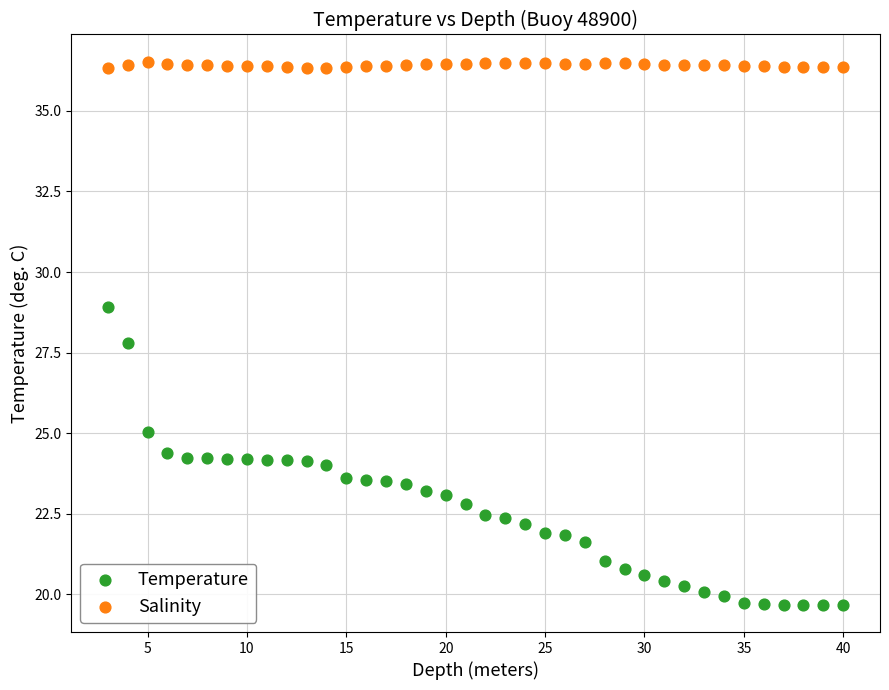

Which series reaches the minimum Y coordinate?

Temperature